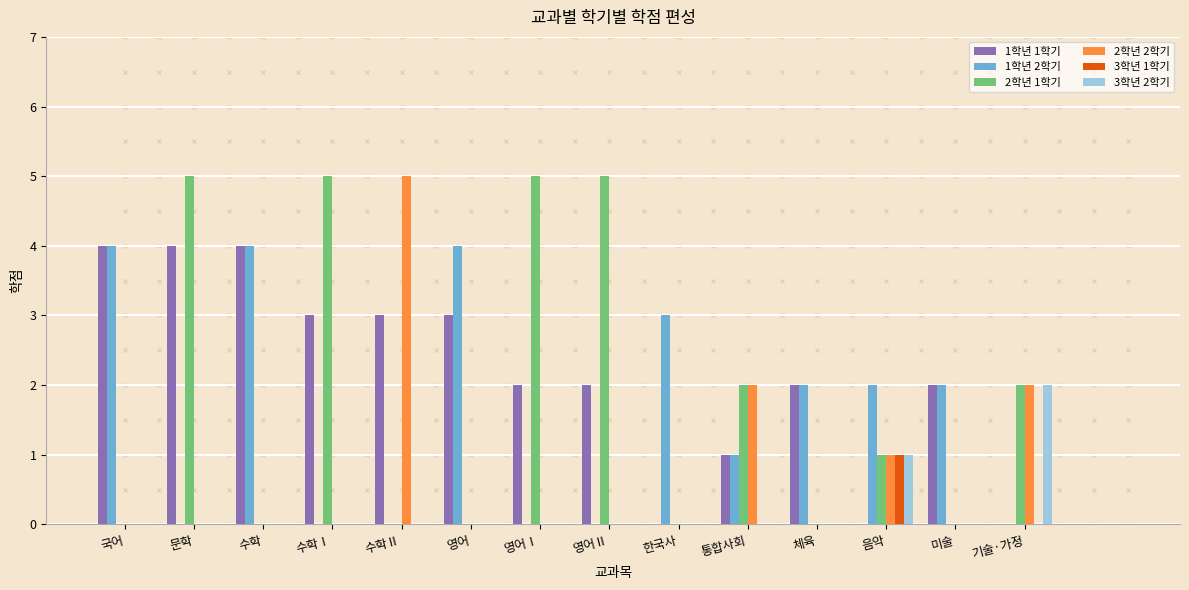

At which label does 3학년 2학기 reach its peak?

기술·가정